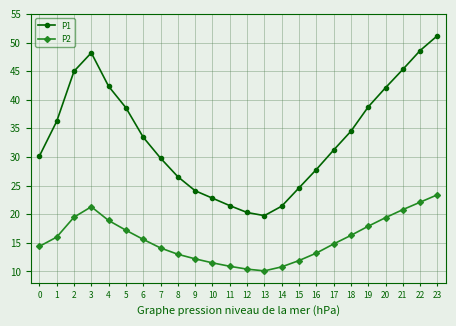

Rank the series by their maximum value, from highest to lowest.

P1, P2